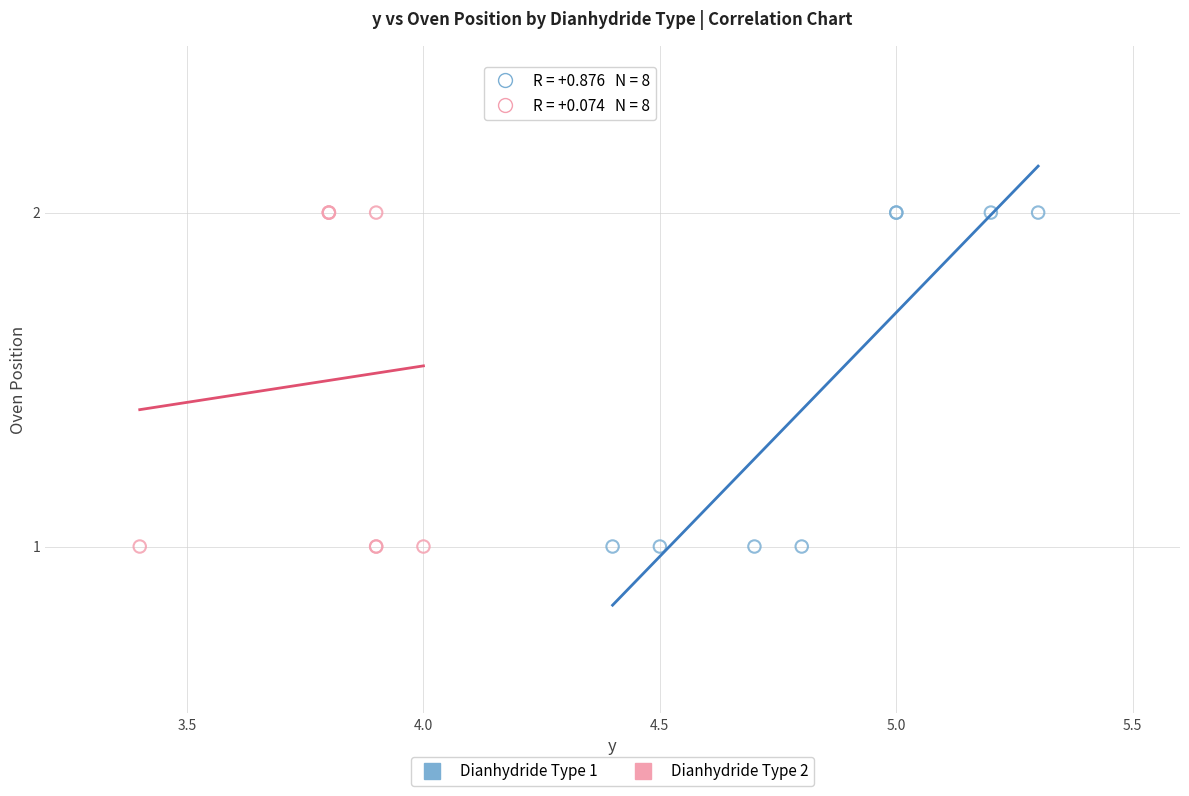

What are all the series names shown in the legend?

Dianhydride Type 1, Dianhydride Type 2